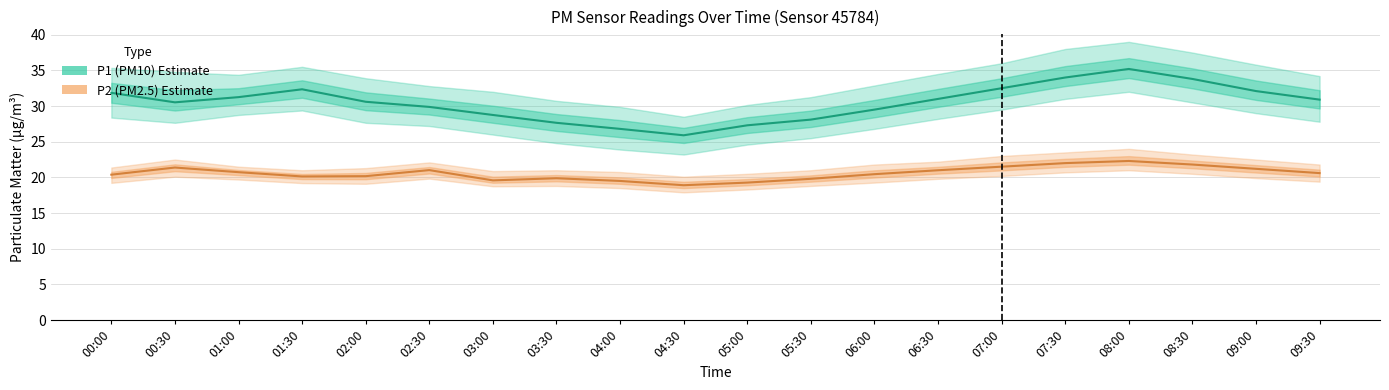

True or false: P1 (PM10) and P2 (PM2.5) cross at least once.

False